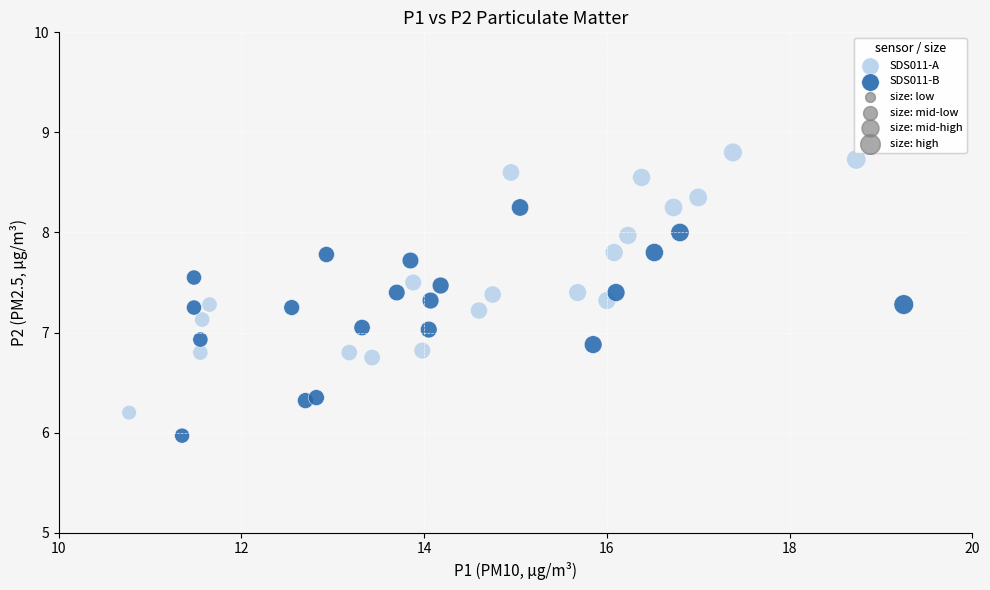

Which series reaches the minimum Y coordinate?

SDS011-B